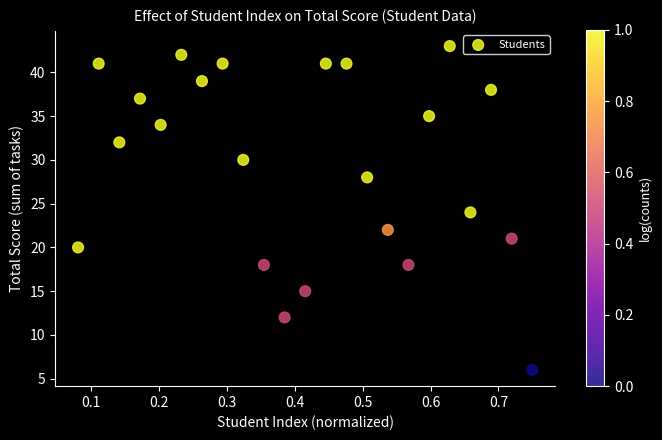

What is the range of Y values (max minus min)?

37